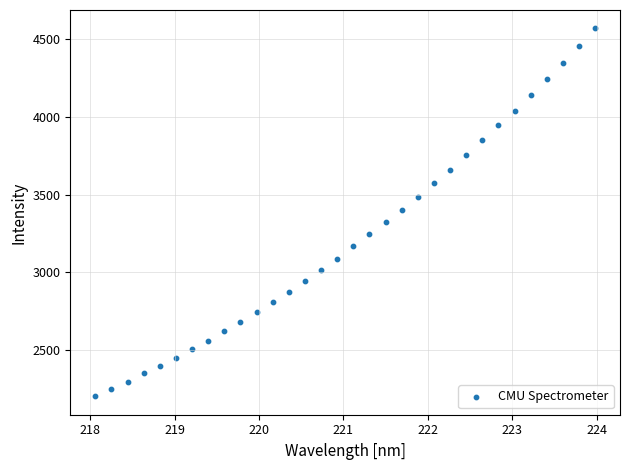

What is the range of Y values (max minus min)?

2364.9